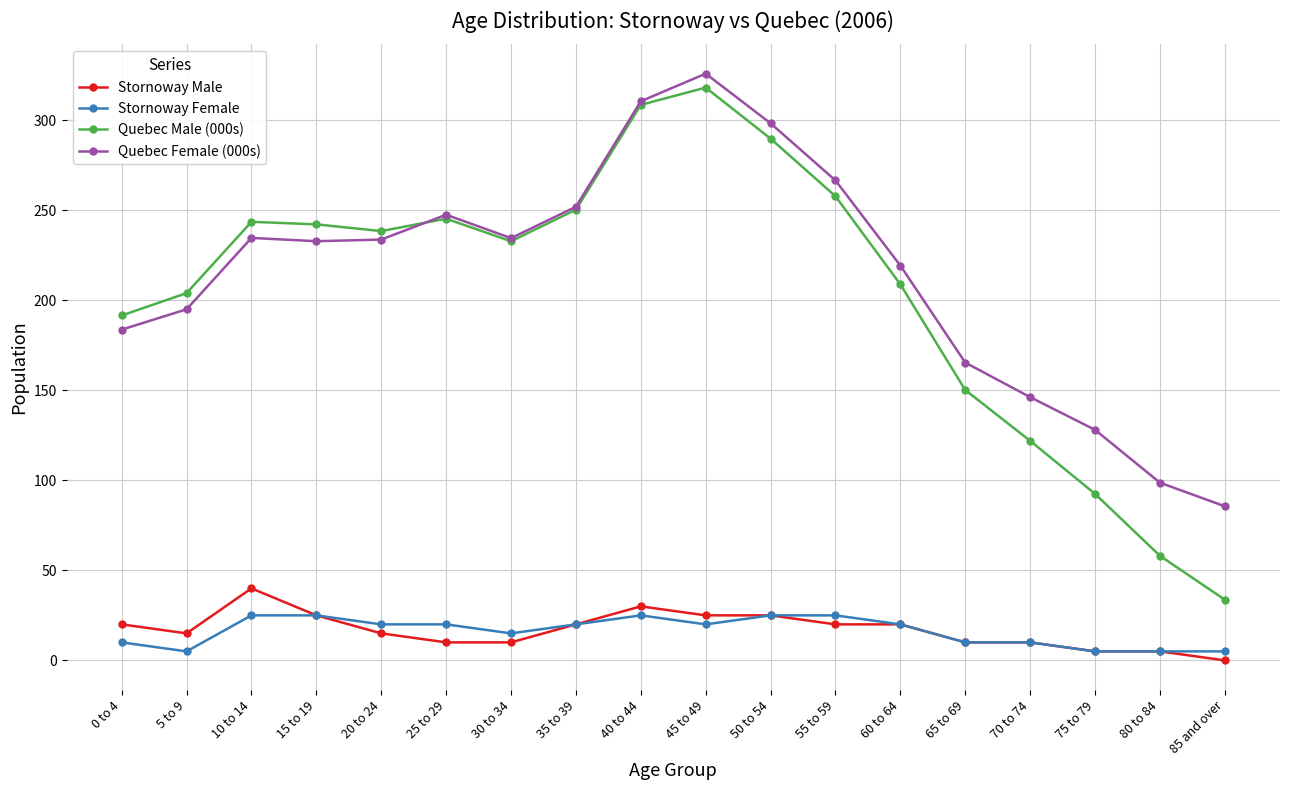

What is the label of the 12th point from the left?

55 to 59